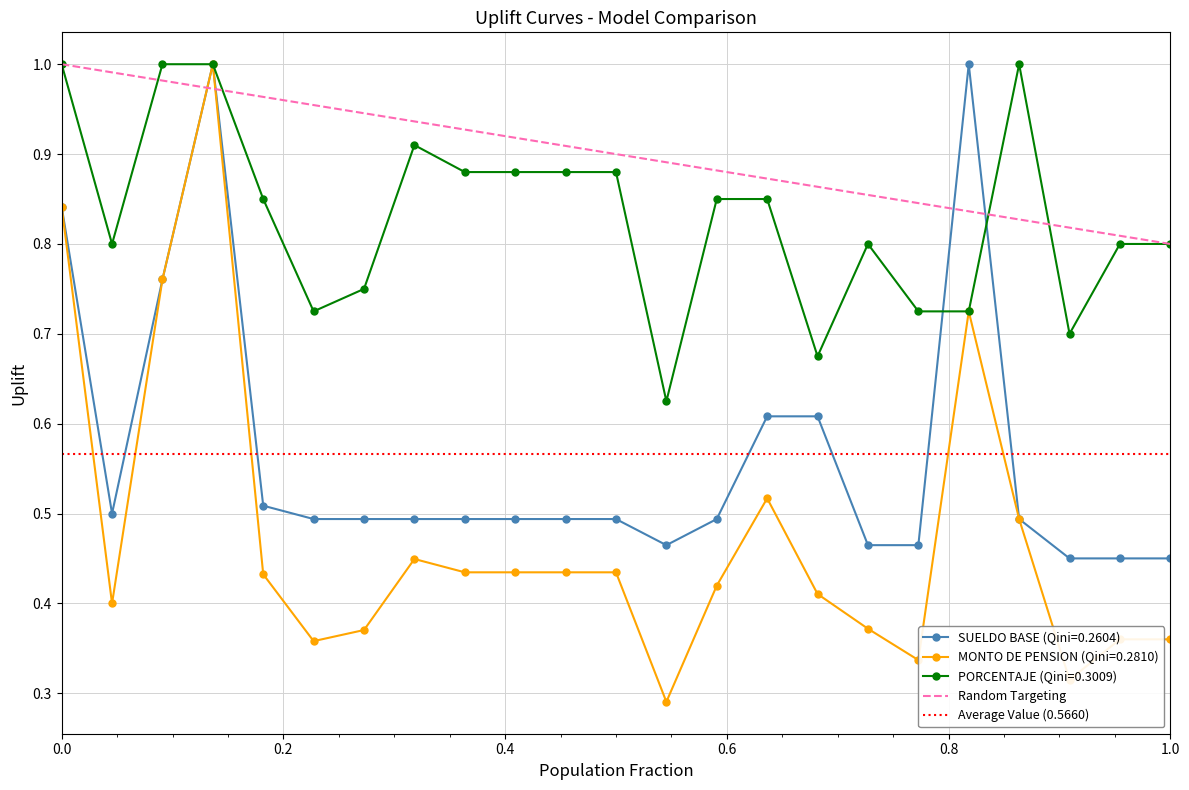

Which category has the lowest value across all series?

13